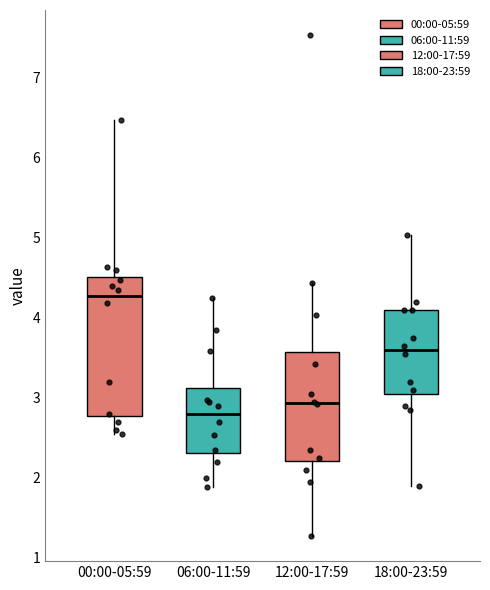

Where does the lower whisker of the box for 12:00-17:59 end on the y-axis? The values are not printed on the chart, so give them approximately, as read against the axis.

1.3